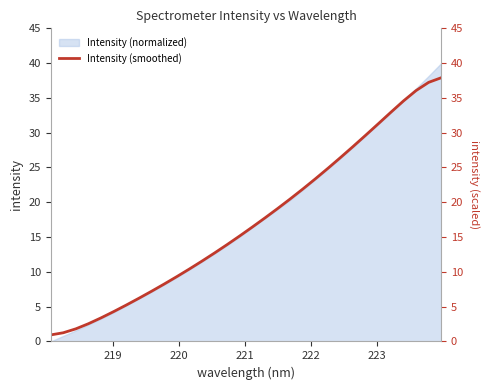

What is the value of the 12th point from the left?

10.4